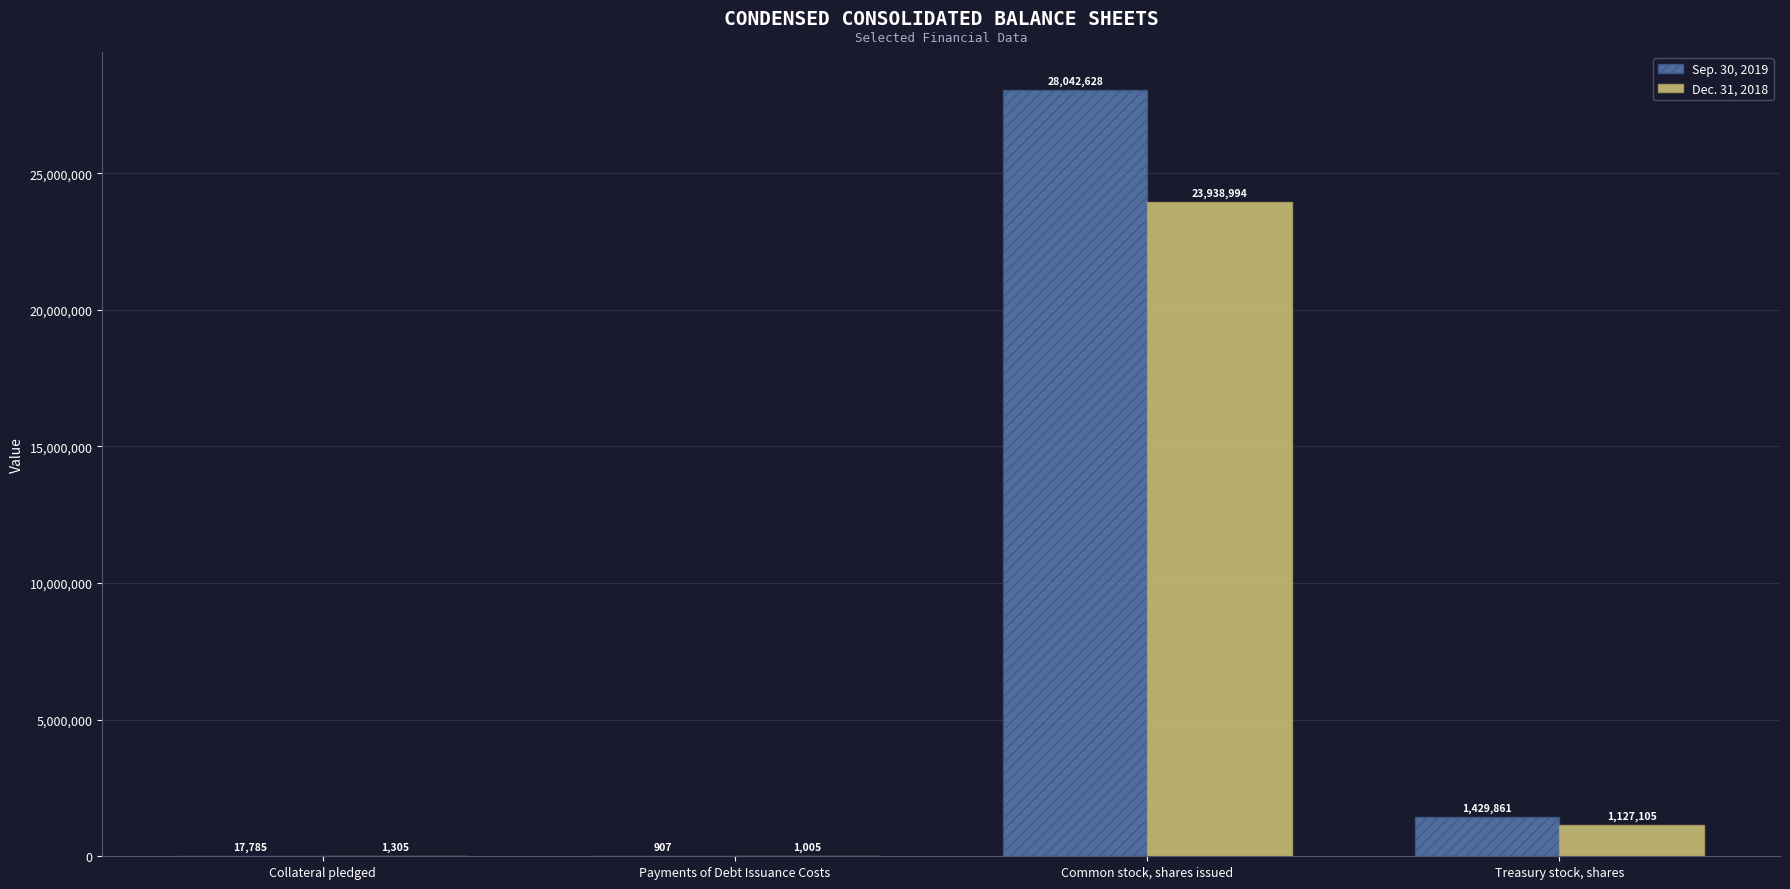

The Sep. 30, 2019 series shows 17785 at Collateral pledged. True or false?

True